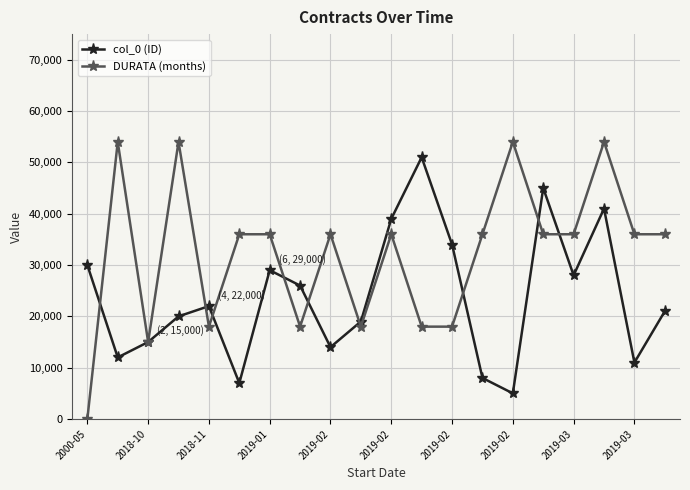

True or false: col_0 (ID) has more than 0 interior local peaks.

True